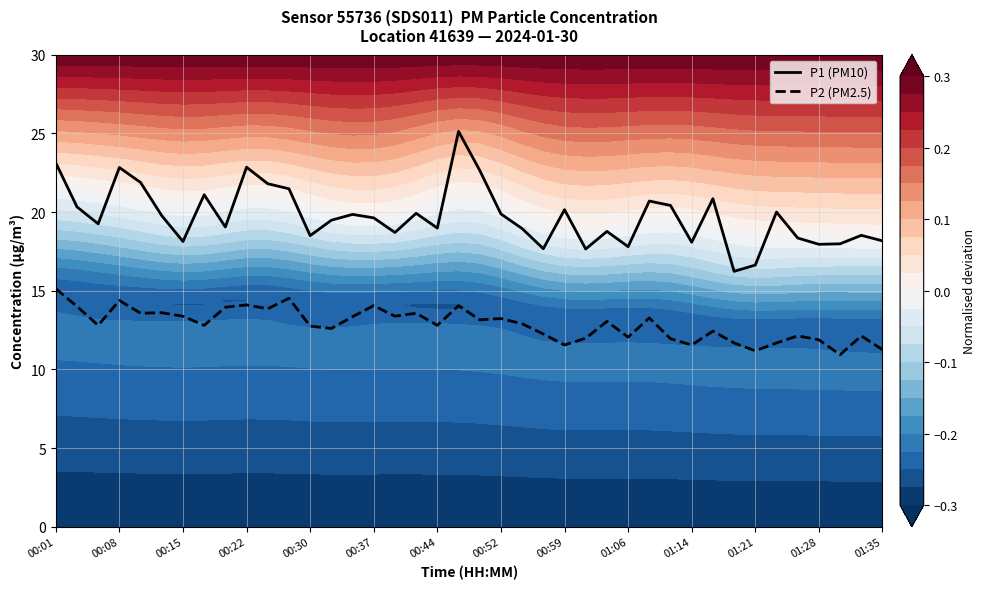

Which series has the largest range (max minus min)?

P1 (PM10)